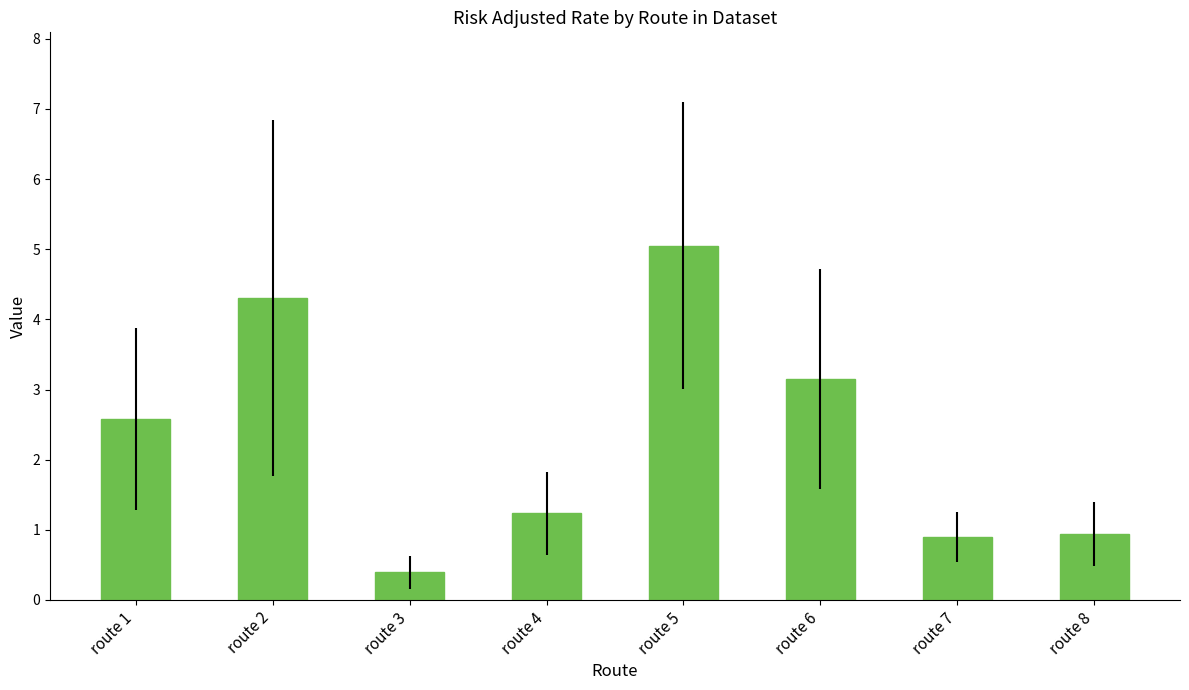

How many bars are there in total?

8